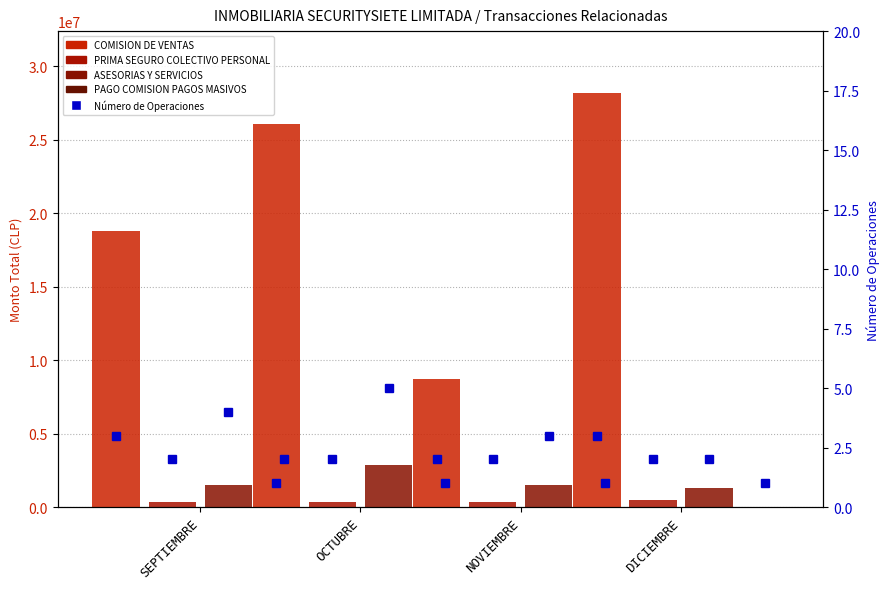

Where does the ASESORIAS Y SERVICIOS series first go above 1532959?

OCTUBRE